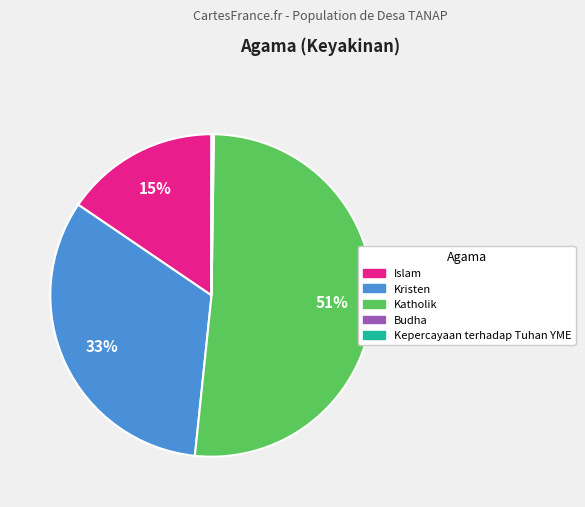

To the nearest percent, what is the average slice percentage?

20%